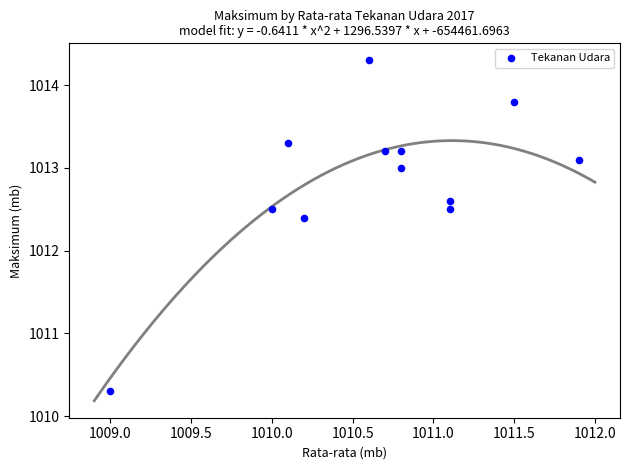

What is the range of Y values (max minus min)?

4.0